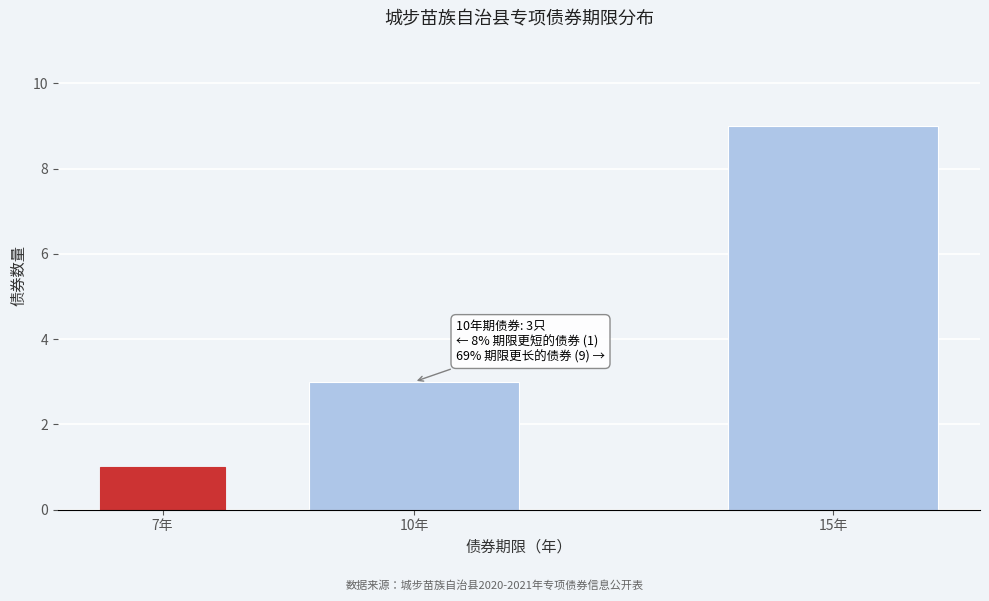

Reading left to right, transcribe all the data shown in this chart.

1	3	9